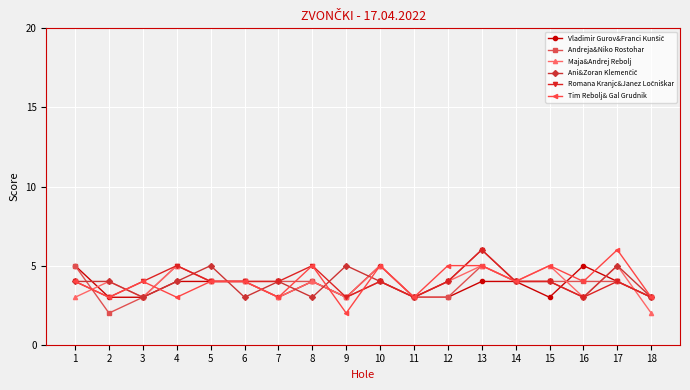

What is the value of the Andreja&Niko Rostohar point at the 10th from the left?

4